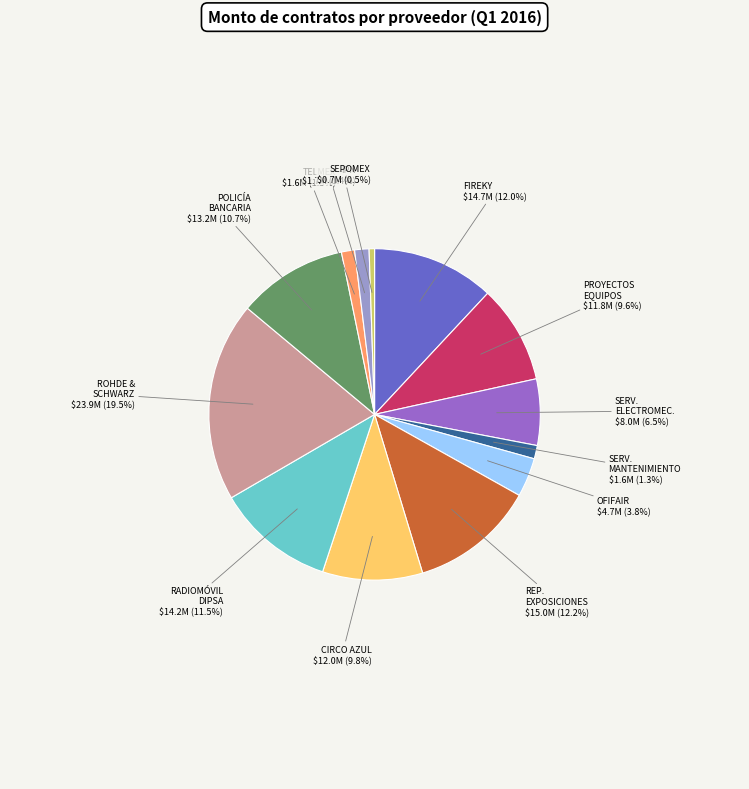

What is the ratio of the value at ROHDE & SCHWARZ to the value at SEPOMEX?

36.8